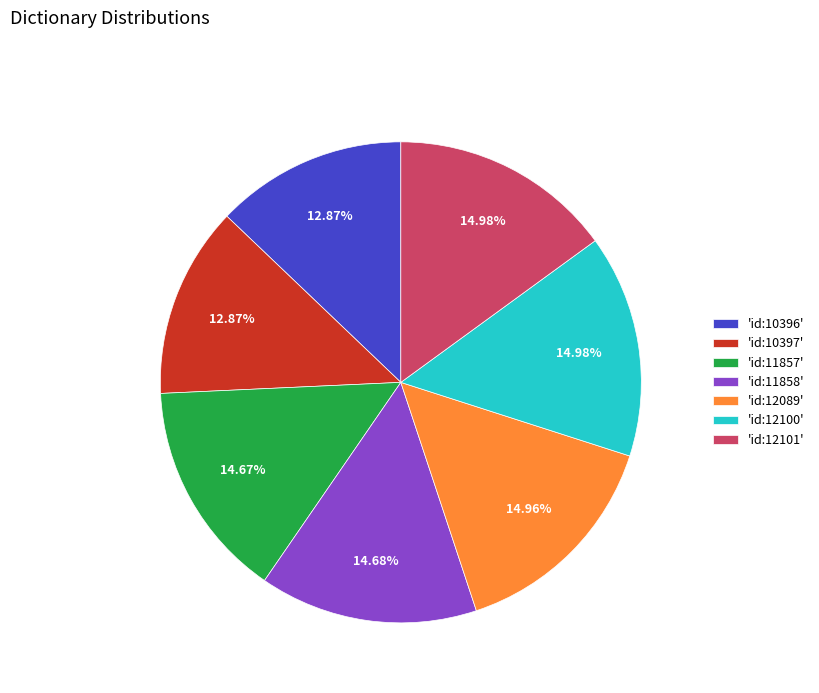

Is there a majority slice in this chart?

No